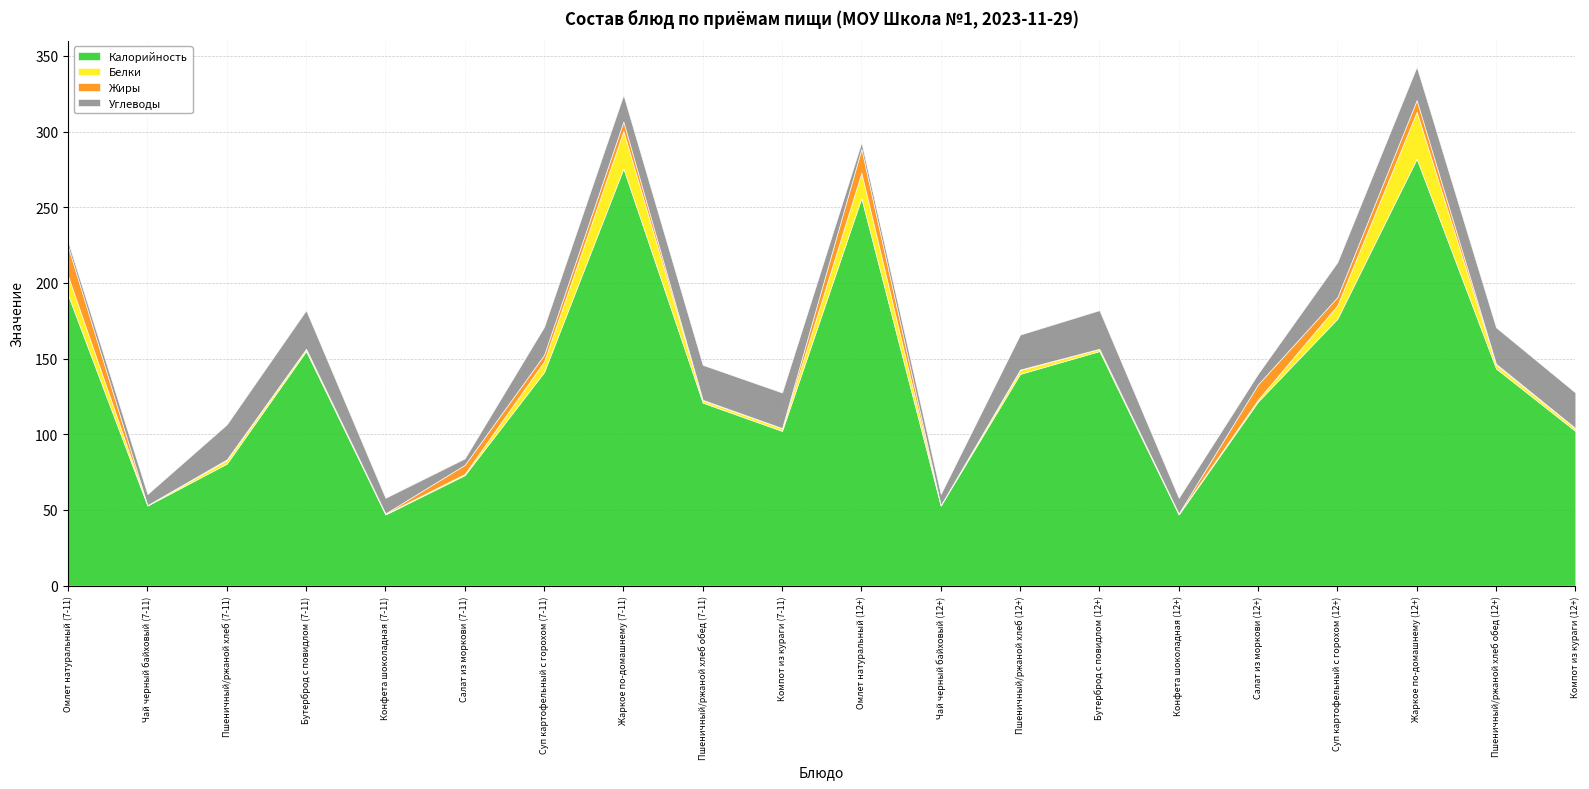

What is the difference between the Углеводы values at Чай черный байховый (12+) and Конфета шоколадная (12+)?

3.0